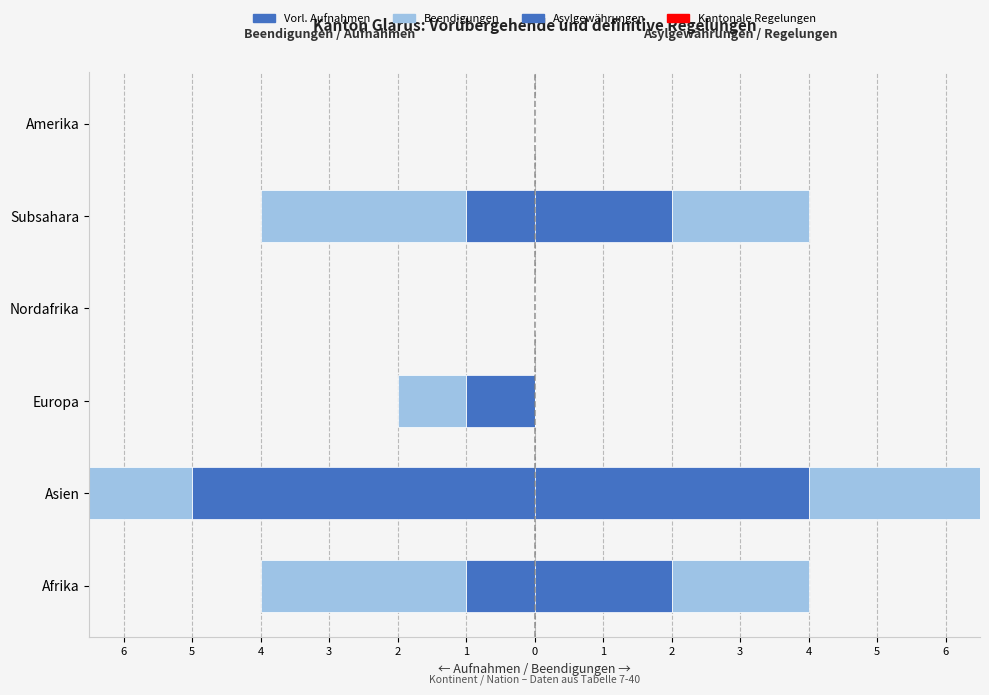

Which has a higher value, Europa or Subsahara?

Europa